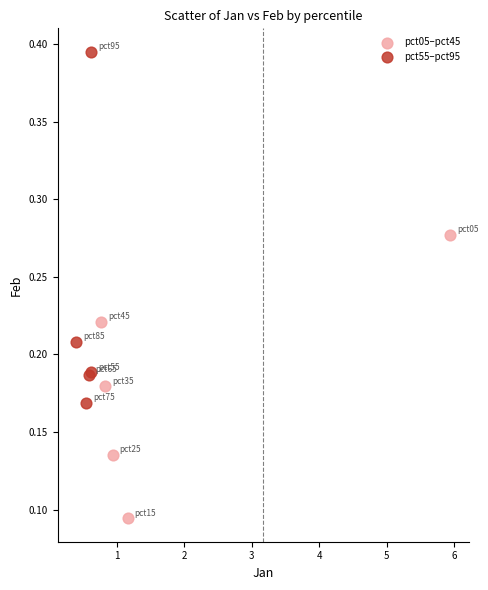

Which series contains the lowest Y value?

pct05–pct45